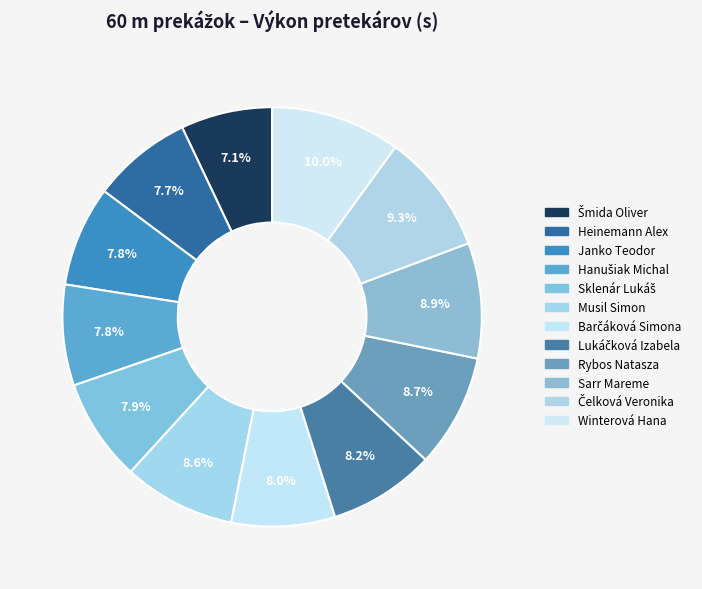

To the nearest percent, what is the difference between the largest and smallest slice percentages?

3%